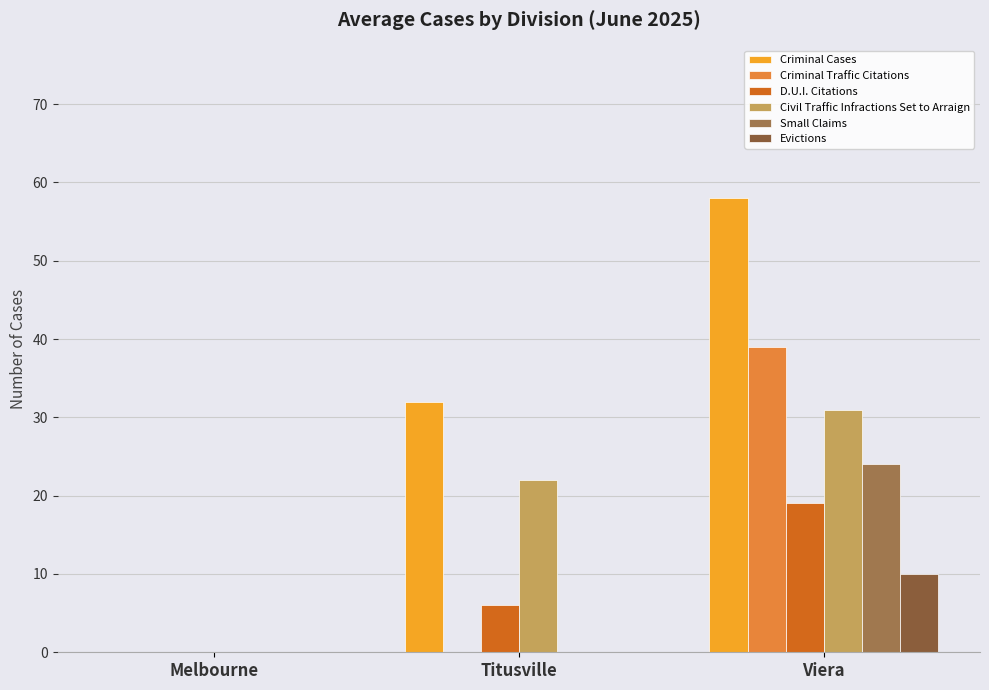

How many groups of bars are there?

3